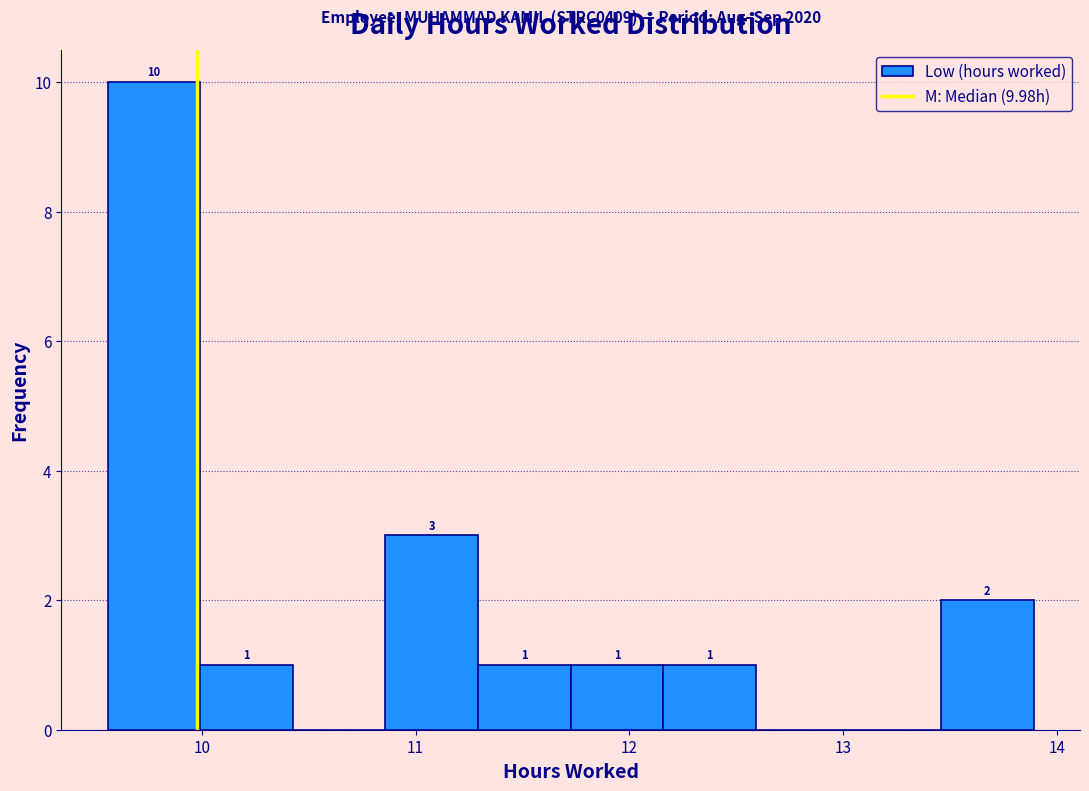

Which range on the x-axis has the tallest bar?

9.6 to 10.0